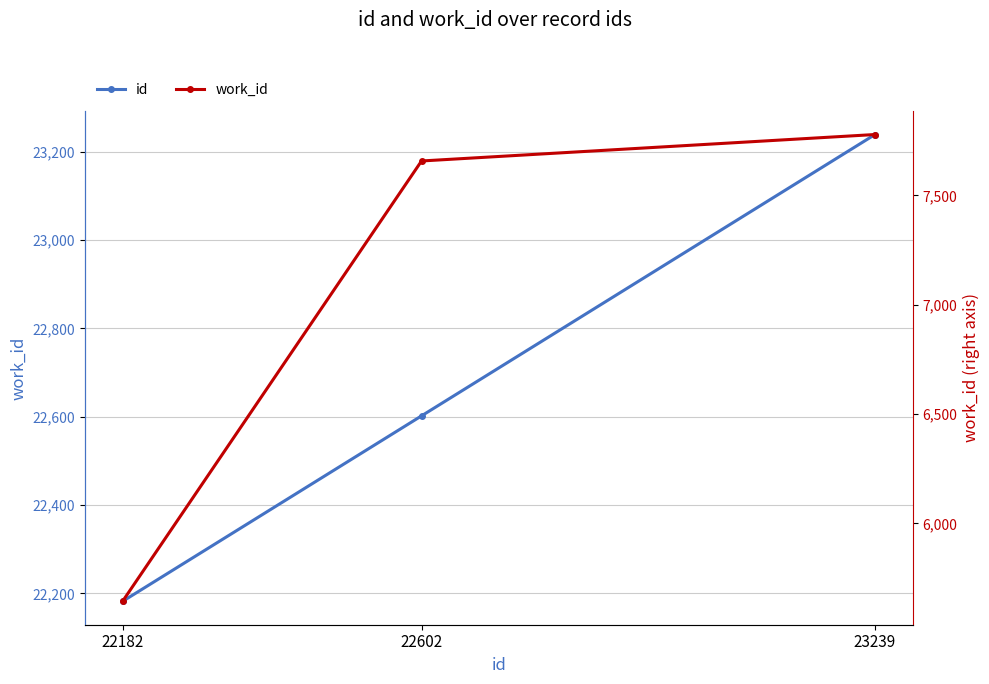

What is the maximum value for id?

23239